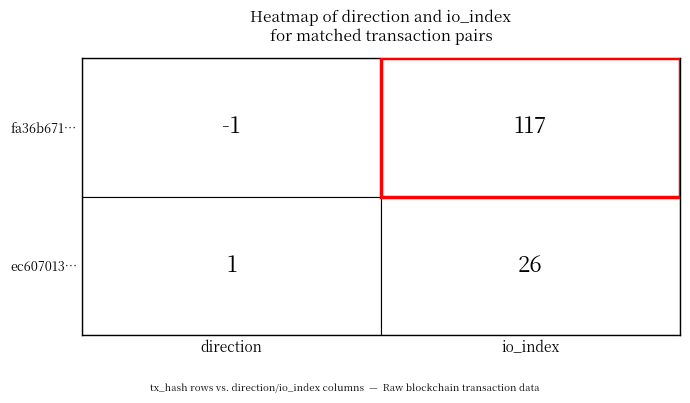

List the series in order of their peak value, lowest first.

ec6070131a706ceebd8b63cb1600805a13687dc, fa36b6715915eda1e85fa43c26084dc3281a310